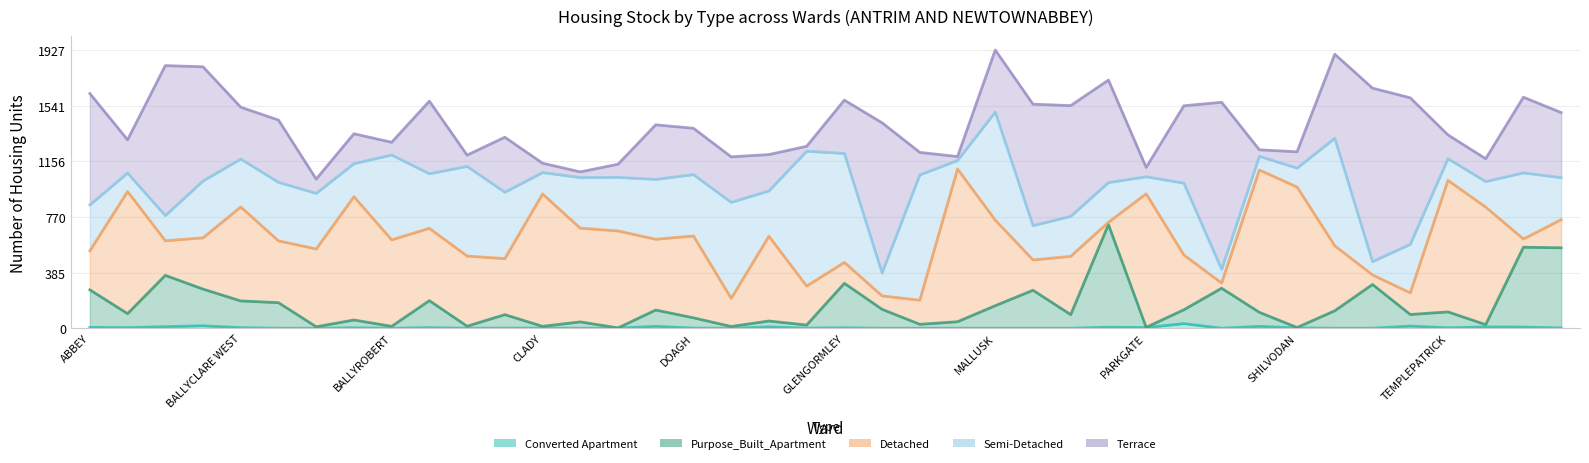

Reading right to left, extract all data points from this chart.

Converted Apartment: 2	8	9	3	15	0	0	2	13	0	32	5	7	0	0	0	0	0	0	3	1	9	0	1	13	1	0	1	1	0	4	0	3	0	0	4	17	11	4	6
Purpose_Built_Apartment: 555	553	16	110	80	303	121	3	97	277	96	1	711	94	263	156	45	27	131	308	21	41	12	71	113	1	44	12	93	14	187	13	54	10	177	185	254	355	97	260
Detached: 195	57	814	911	150	66	450	973	986	36	379	925	16	404	210	593	1058	167	93	145	270	587	195	567	490	672	649	917	388	486	501	599	854	539	428	651	355	240	846	270
Semi-Detached: 291	458	177	150	336	92	745	131	95	95	498	118	275	277	238	748	59	868	159	755	934	314	665	425	415	371	351	148	460	621	378	588	229	385	406	332	394	174	128	318
Terrace: 451	524	158	165	1015	1202	582	113	45	1157	536	65	710	767	841	430	27	156	1040	369	34	252	315	321	378	91	39	65	381	78	503	88	207	99	431	359	791	1039	230	772